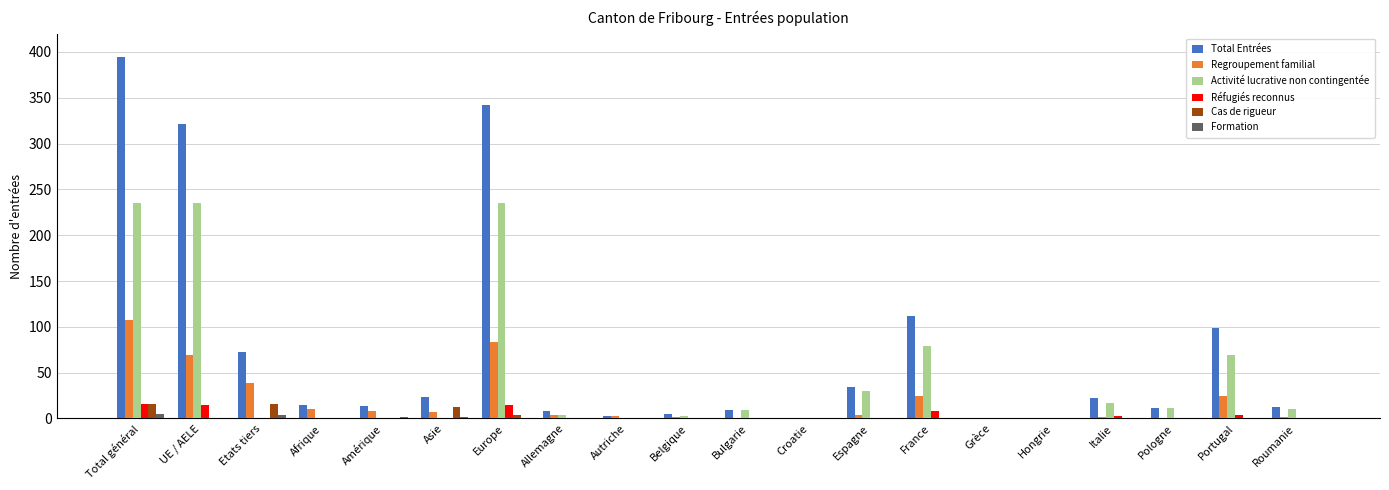

What is the maximum value shown in the chart?

394